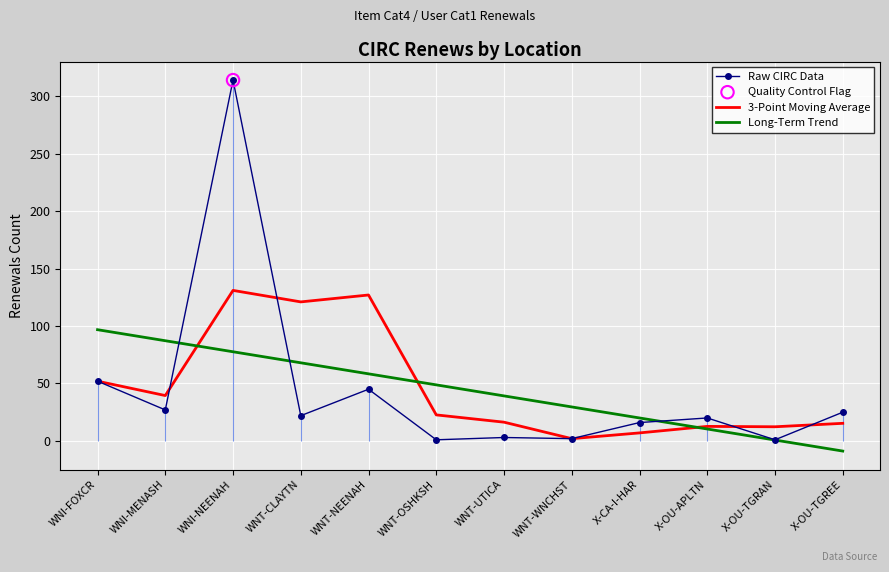

What are all the series names shown in the legend?

Raw CIRC Data, 3-Point Moving Average, Long-Term Trend